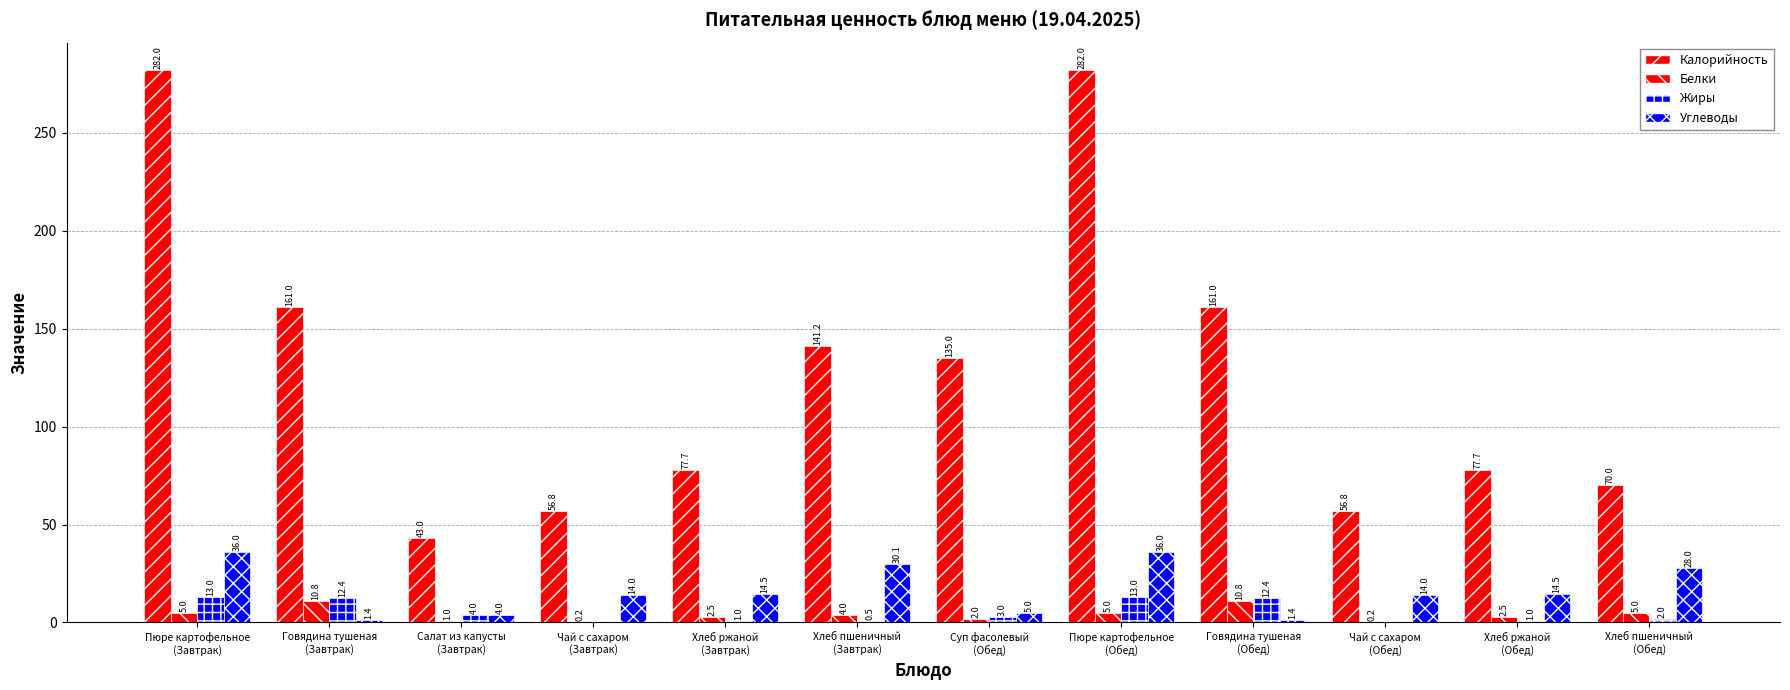

What is the maximum value shown in the chart?

282.0